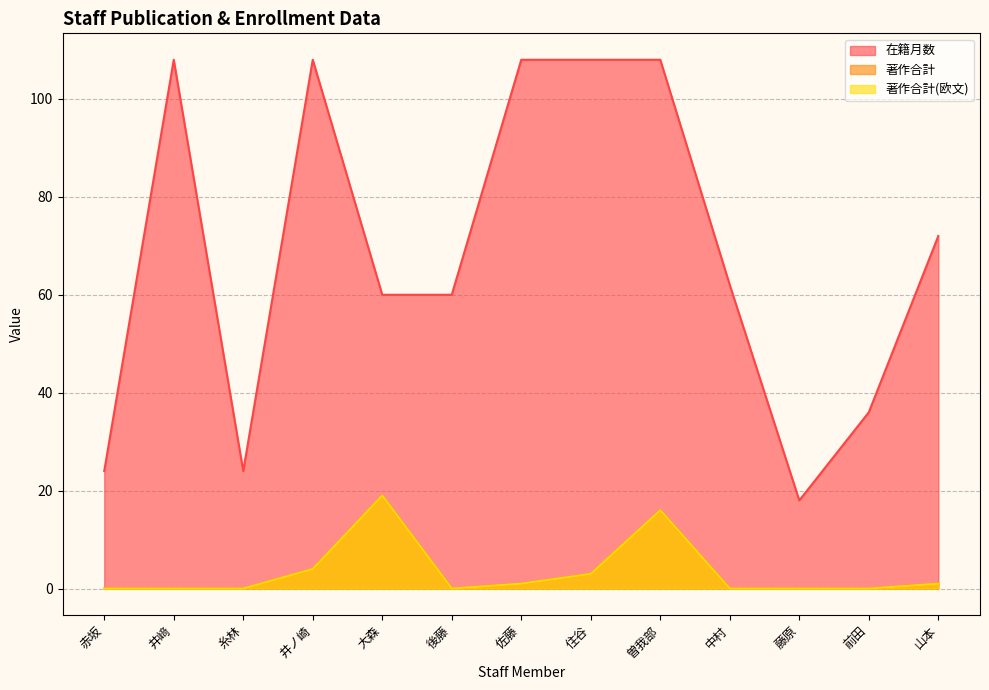

The value of 在籍月数 at 佐藤 is 108. True or false?

True